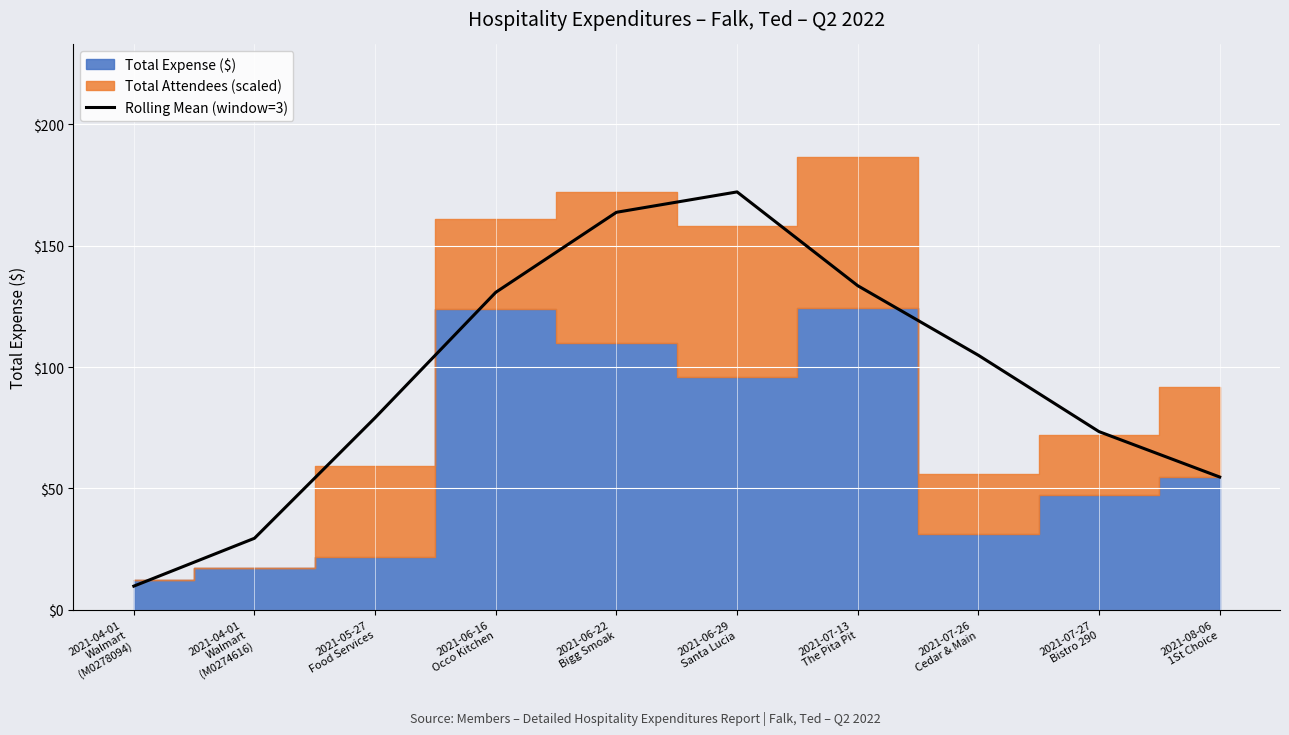

What is the sum of all values?

951.4